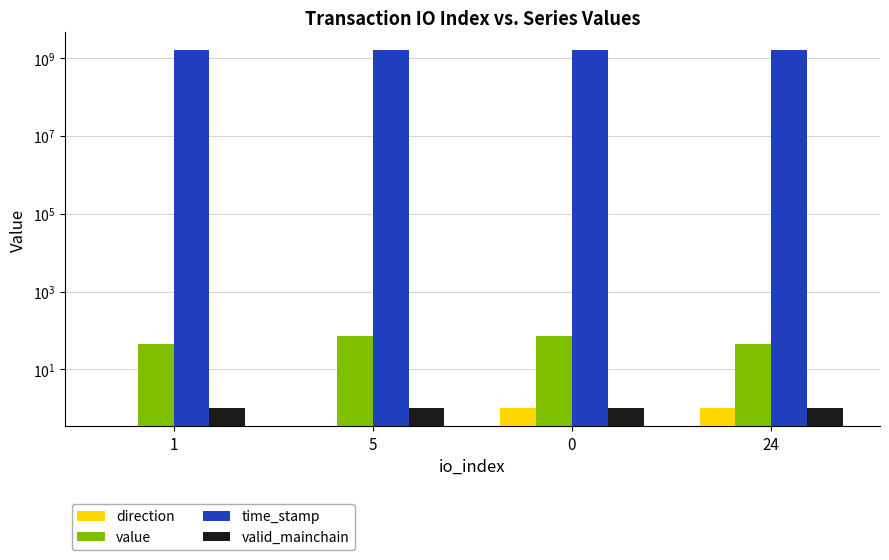

What position from the right is 5?

3